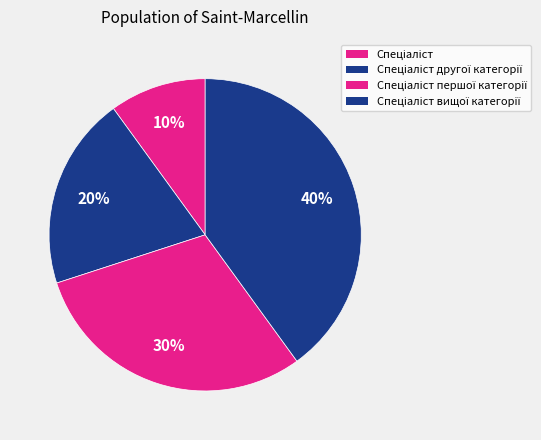

To the nearest percent, what is the average slice percentage?

25%